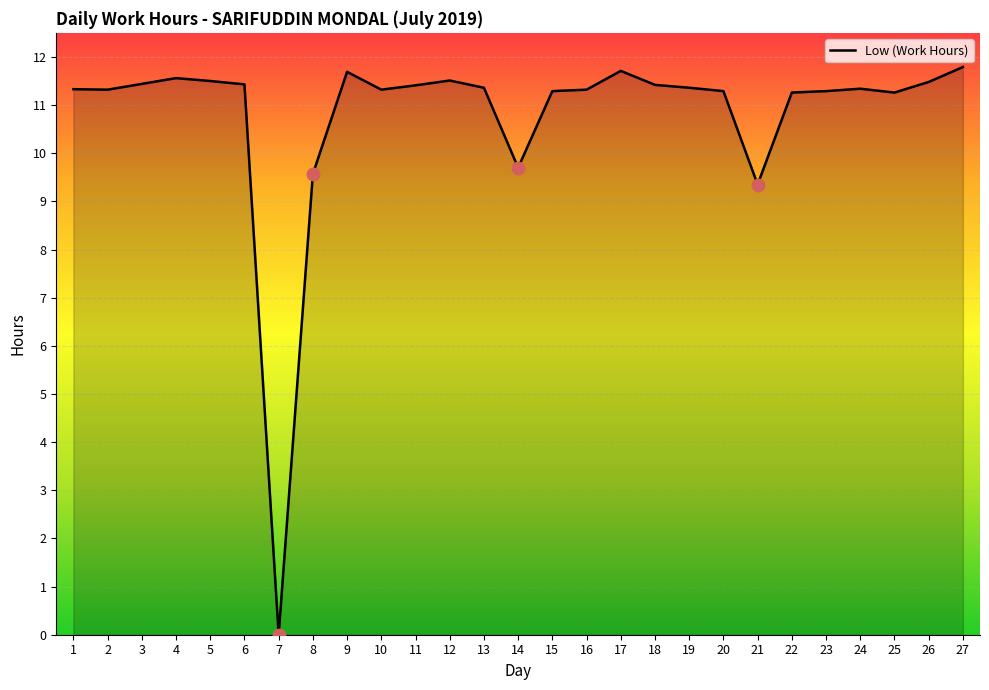

Count the number of values greater than 11.

23